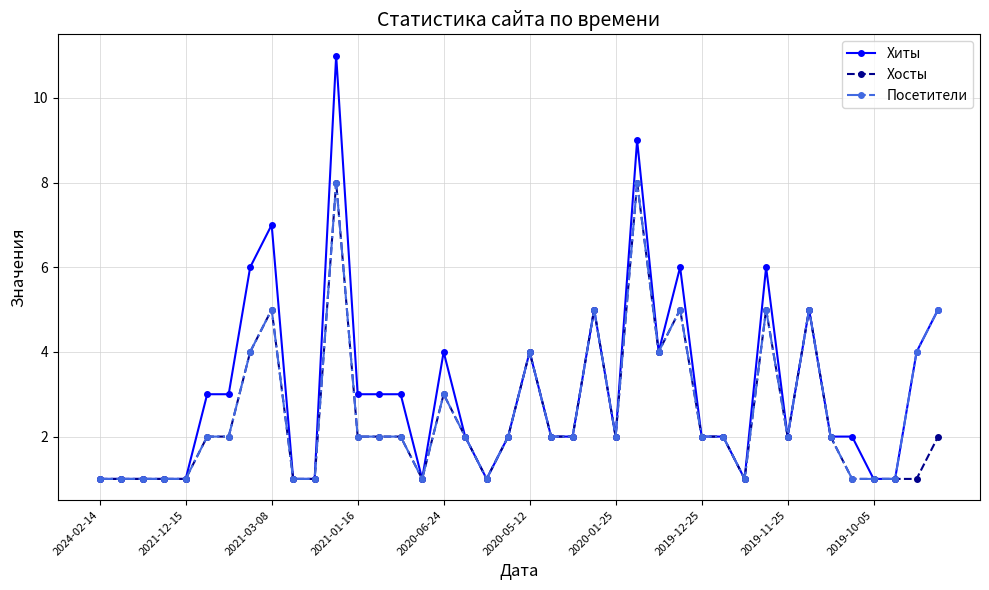

Count the number of data series in this chart.

3